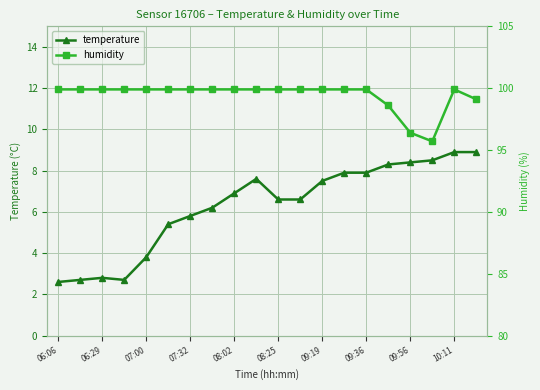

The temperature series shows 5.8 at 07:32. True or false?

True